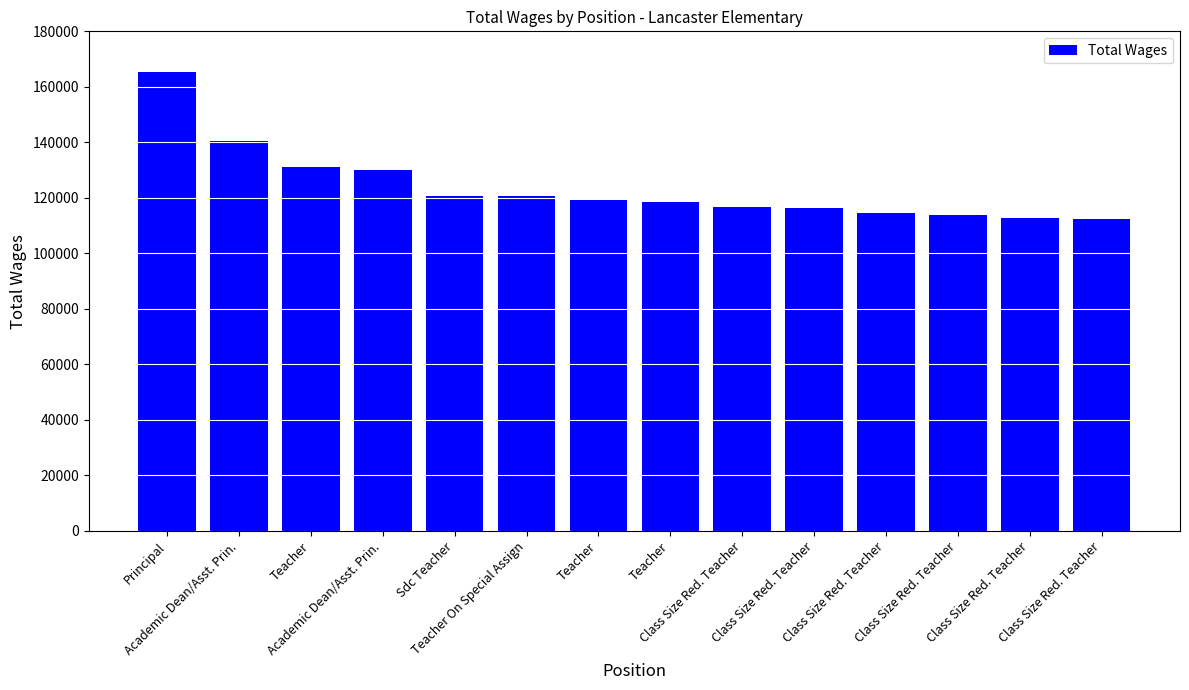

How many categories are shown in the chart?

14